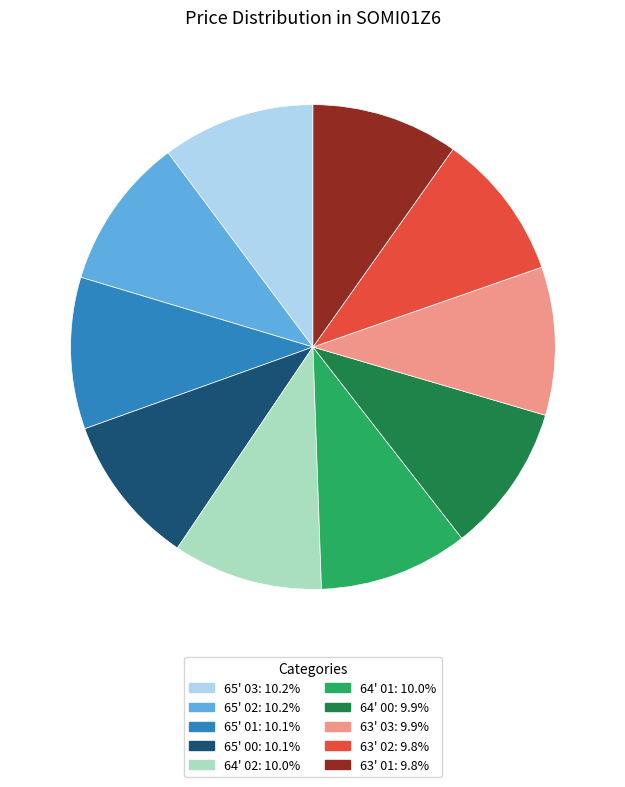

Do 64' 00: 9.9% and 64' 02: 10.0% together represent more than half of the pie?

No